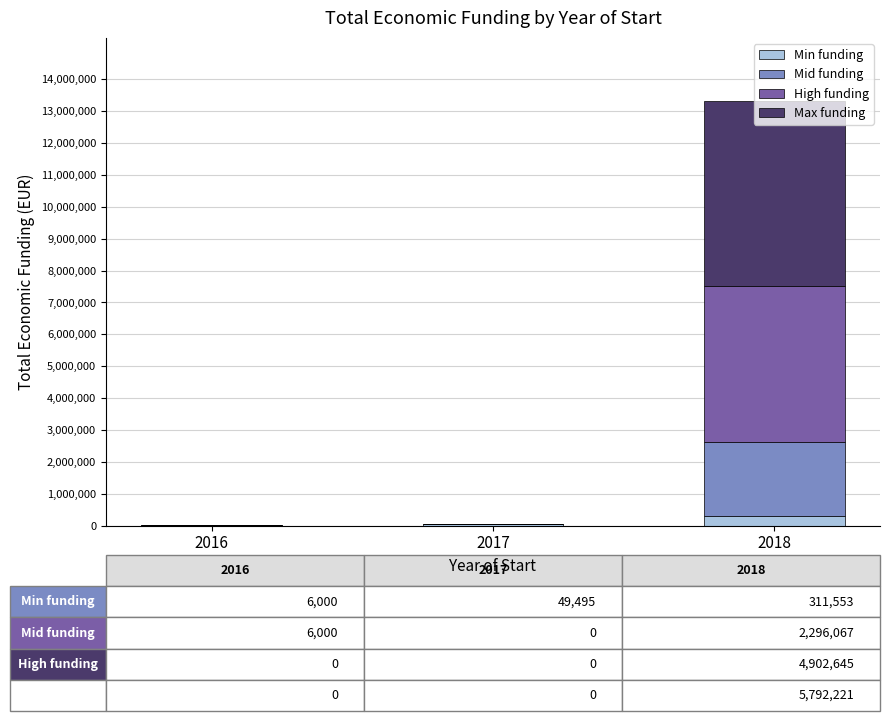

What is the total value across all series at 2016?

12000